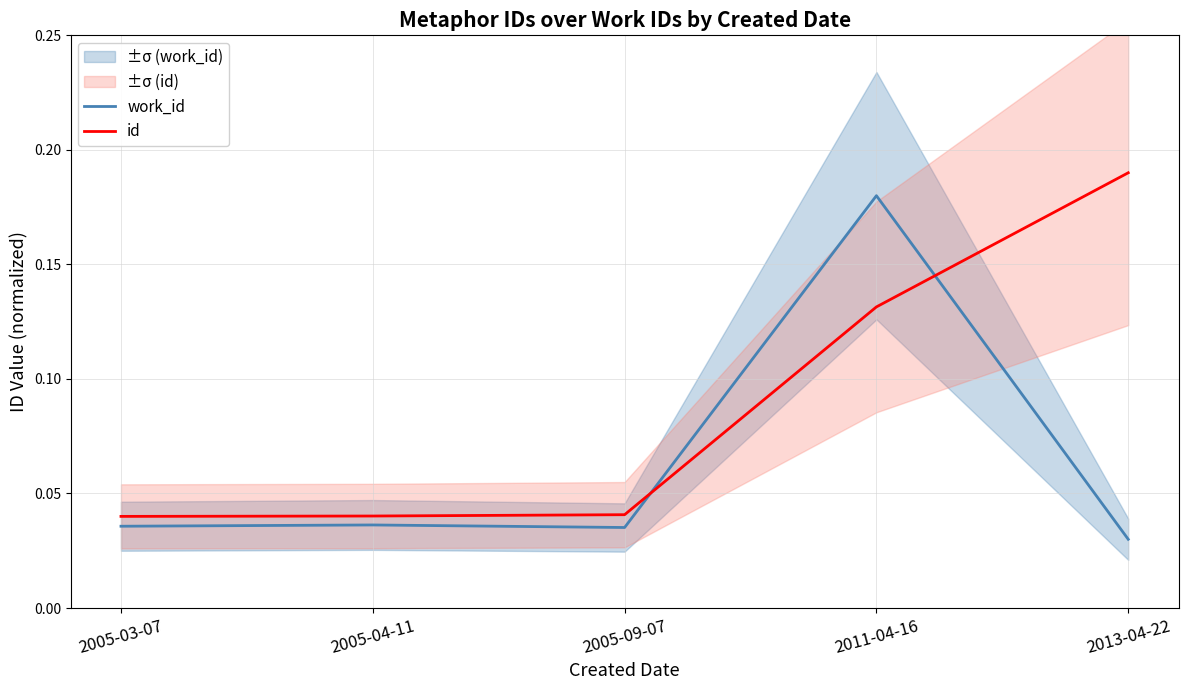

Rank the series by their maximum value, from highest to lowest.

id, work_id